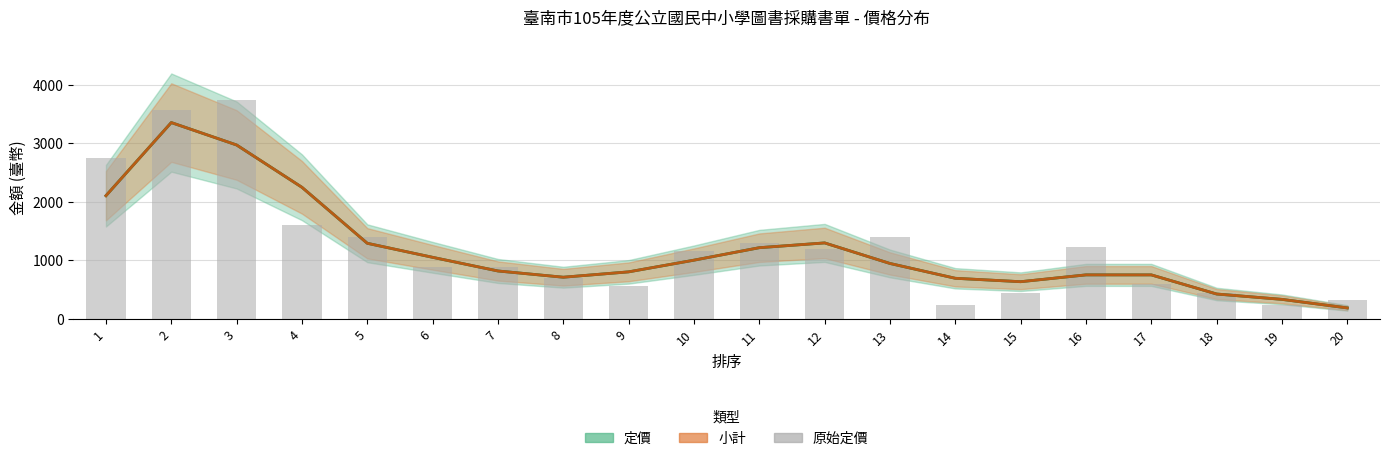

How many data points in 定價 (原始) are above 1155?

9